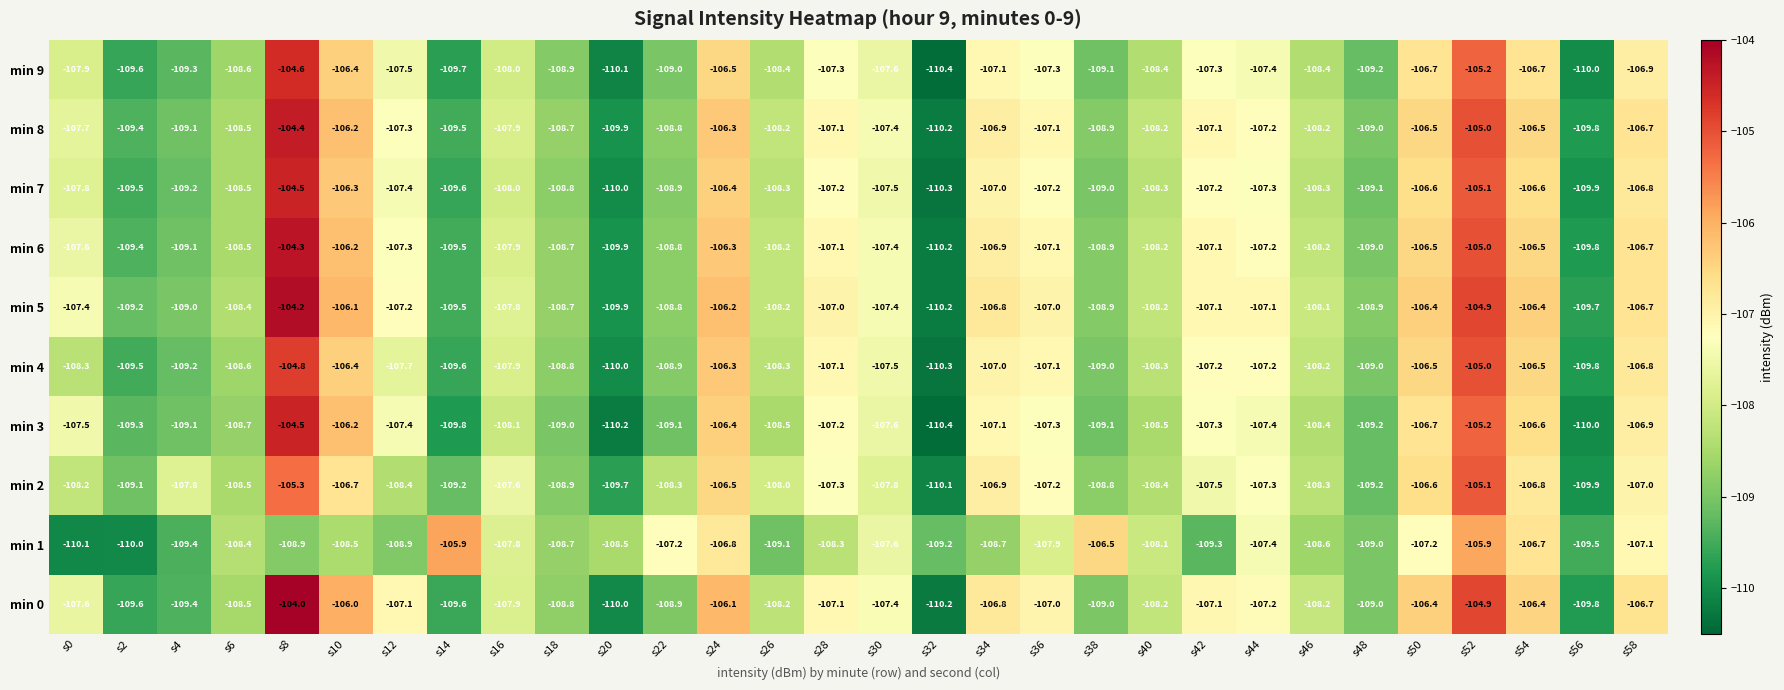

What is the difference between the maximum and second lowest values in the min 5 series?

5.7